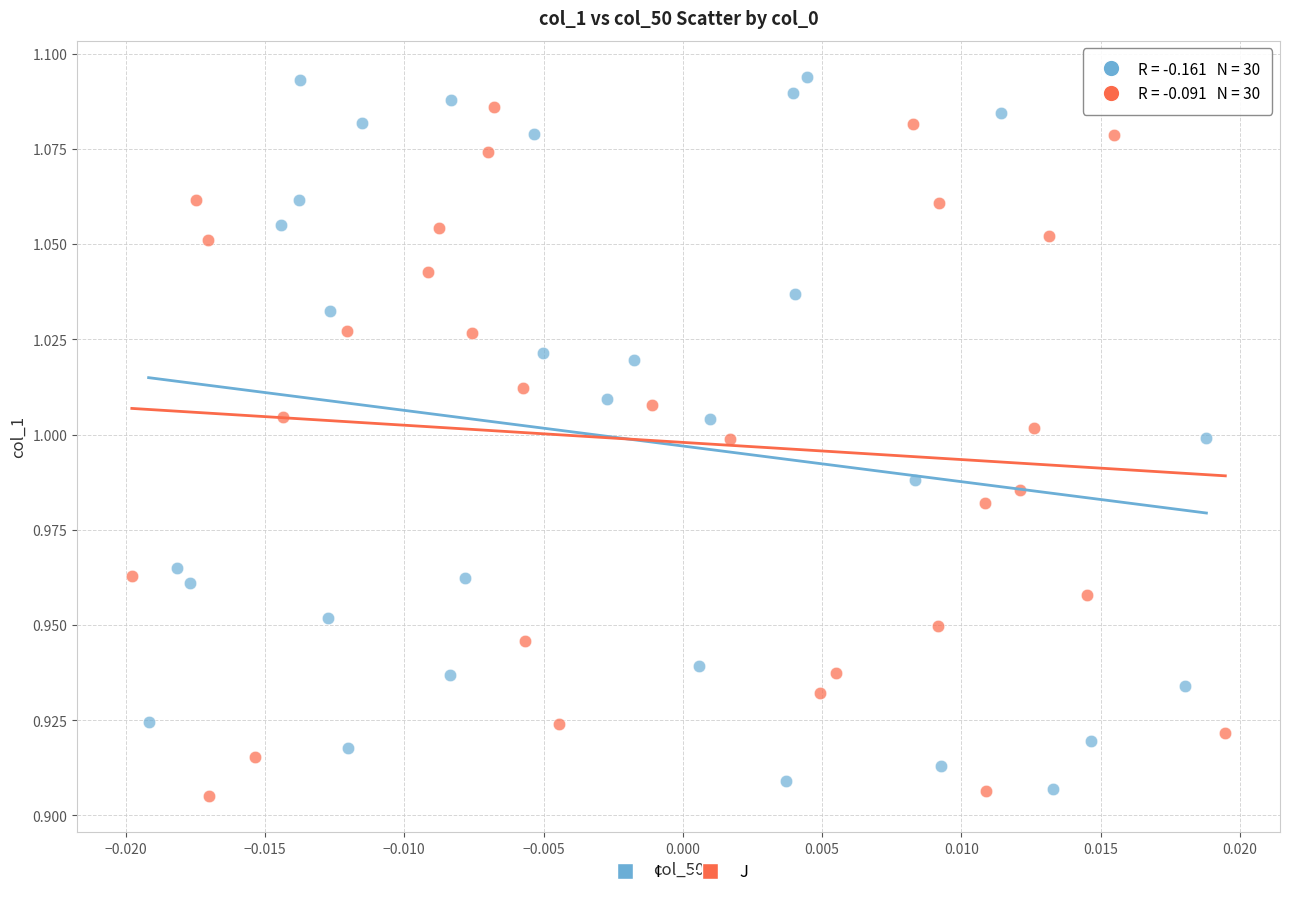

Which series has the widest spread of Y values?

I